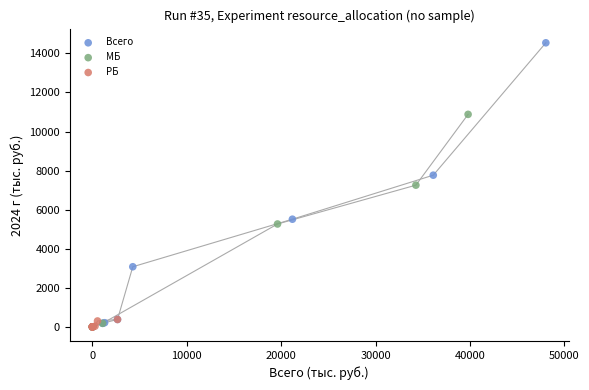

Which series reaches the maximum Y coordinate?

Всего